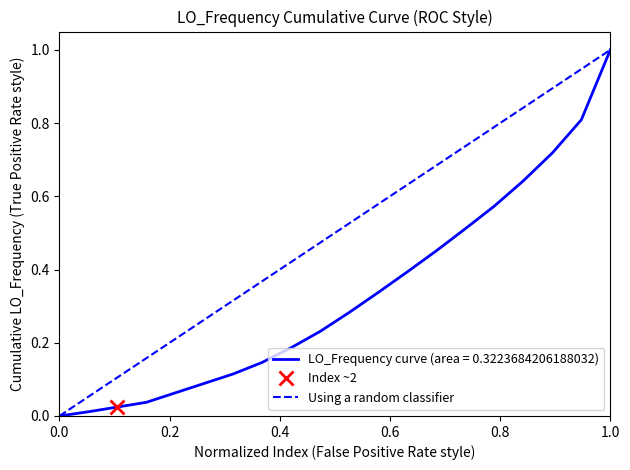

Is it true that LO_Frequency curve (area = 0.3223684206188032) equals 0.0 at 0.0?

True